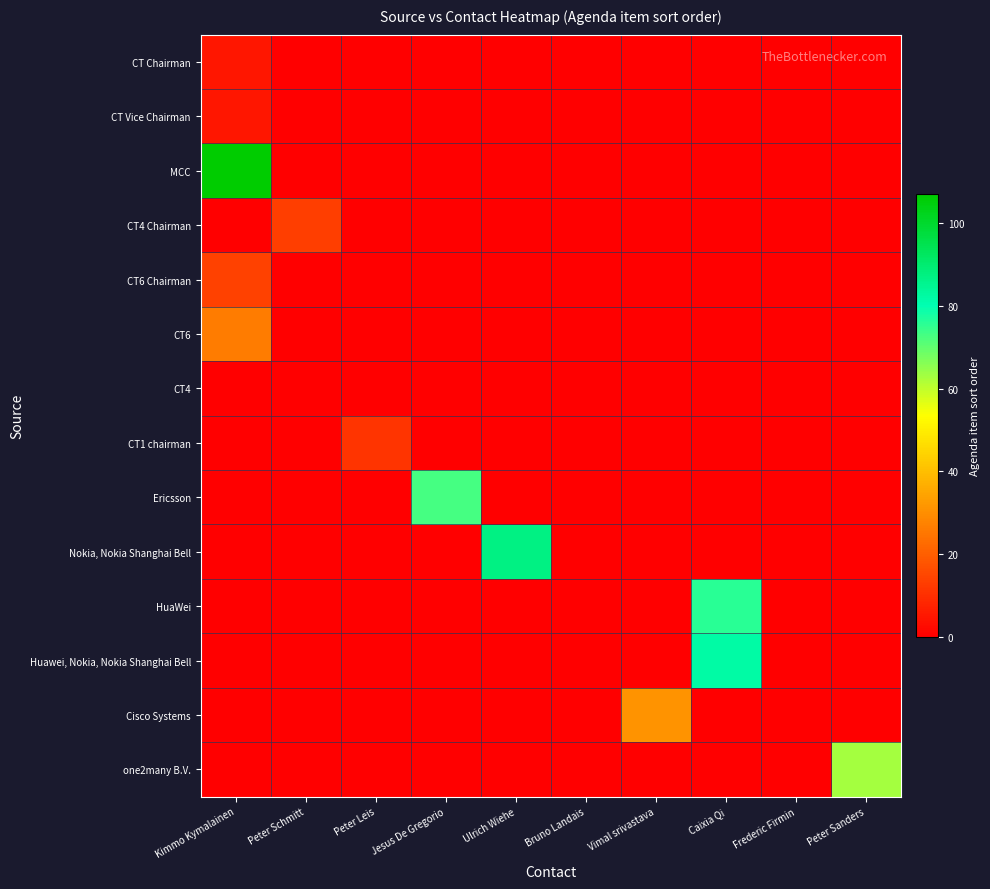

Reading left to right, transcribe all the data shown in this chart.

CT Chairman: Kimmo Kymalainen=5	Peter Schmitt=0	Peter Leis=0	Jesus De Gregorio=0	Ulrich Wiehe=0	Bruno Landais=0	Vimal srivastava=0	Caixia Qi=0	Frederic Firmin=0	Peter Sanders=0
CT Vice Chairman: Kimmo Kymalainen=5	Peter Schmitt=0	Peter Leis=0	Jesus De Gregorio=0	Ulrich Wiehe=0	Bruno Landais=0	Vimal srivastava=0	Caixia Qi=0	Frederic Firmin=0	Peter Sanders=0
MCC: Kimmo Kymalainen=107	Peter Schmitt=0	Peter Leis=0	Jesus De Gregorio=0	Ulrich Wiehe=0	Bruno Landais=0	Vimal srivastava=0	Caixia Qi=0	Frederic Firmin=0	Peter Sanders=0
CT4 Chairman: Kimmo Kymalainen=0	Peter Schmitt=13	Peter Leis=0	Jesus De Gregorio=0	Ulrich Wiehe=0	Bruno Landais=0	Vimal srivastava=0	Caixia Qi=0	Frederic Firmin=0	Peter Sanders=0
CT6 Chairman: Kimmo Kymalainen=14	Peter Schmitt=0	Peter Leis=0	Jesus De Gregorio=0	Ulrich Wiehe=0	Bruno Landais=0	Vimal srivastava=0	Caixia Qi=0	Frederic Firmin=0	Peter Sanders=0
CT6: Kimmo Kymalainen=26	Peter Schmitt=0	Peter Leis=0	Jesus De Gregorio=0	Ulrich Wiehe=0	Bruno Landais=0	Vimal srivastava=0	Caixia Qi=0	Frederic Firmin=0	Peter Sanders=0
CT4: Kimmo Kymalainen=0	Peter Schmitt=0	Peter Leis=0	Jesus De Gregorio=0	Ulrich Wiehe=0	Bruno Landais=0	Vimal srivastava=0	Caixia Qi=0	Frederic Firmin=0	Peter Sanders=0
CT1 chairman: Kimmo Kymalainen=0	Peter Schmitt=0	Peter Leis=11	Jesus De Gregorio=0	Ulrich Wiehe=0	Bruno Landais=0	Vimal srivastava=0	Caixia Qi=0	Frederic Firmin=0	Peter Sanders=0
Ericsson: Kimmo Kymalainen=0	Peter Schmitt=0	Peter Leis=0	Jesus De Gregorio=73	Ulrich Wiehe=0	Bruno Landais=0	Vimal srivastava=0	Caixia Qi=0	Frederic Firmin=0	Peter Sanders=0
Nokia, Nokia Shanghai Bell: Kimmo Kymalainen=0	Peter Schmitt=0	Peter Leis=0	Jesus De Gregorio=0	Ulrich Wiehe=87	Bruno Landais=0	Vimal srivastava=0	Caixia Qi=0	Frederic Firmin=0	Peter Sanders=0
HuaWei: Kimmo Kymalainen=0	Peter Schmitt=0	Peter Leis=0	Jesus De Gregorio=0	Ulrich Wiehe=0	Bruno Landais=0	Vimal srivastava=0	Caixia Qi=76	Frederic Firmin=0	Peter Sanders=0
Huawei, Nokia, Nokia Shanghai Bell: Kimmo Kymalainen=0	Peter Schmitt=0	Peter Leis=0	Jesus De Gregorio=0	Ulrich Wiehe=0	Bruno Landais=0	Vimal srivastava=0	Caixia Qi=82	Frederic Firmin=0	Peter Sanders=0
Cisco Systems: Kimmo Kymalainen=0	Peter Schmitt=0	Peter Leis=0	Jesus De Gregorio=0	Ulrich Wiehe=0	Bruno Landais=0	Vimal srivastava=31	Caixia Qi=0	Frederic Firmin=0	Peter Sanders=0
one2many B.V.: Kimmo Kymalainen=0	Peter Schmitt=0	Peter Leis=0	Jesus De Gregorio=0	Ulrich Wiehe=0	Bruno Landais=0	Vimal srivastava=0	Caixia Qi=0	Frederic Firmin=0	Peter Sanders=63